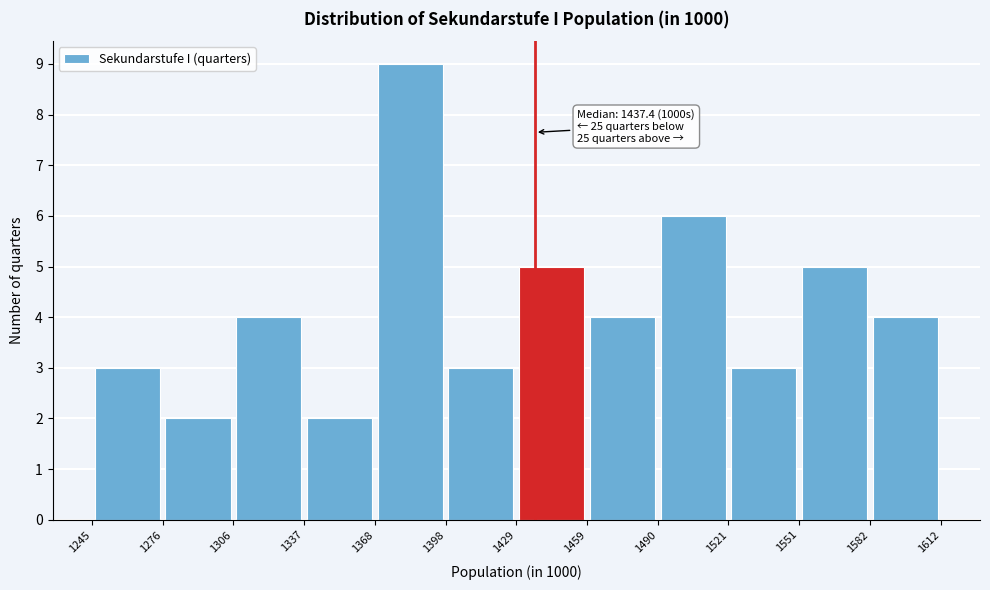

Over which range of the x-axis is the bar tallest?

1368 to 1398